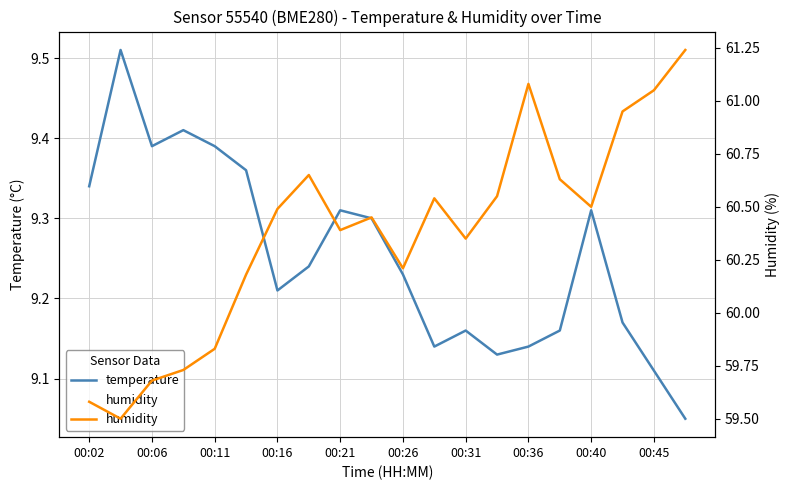

At which category is the sum across all series the highest?

19